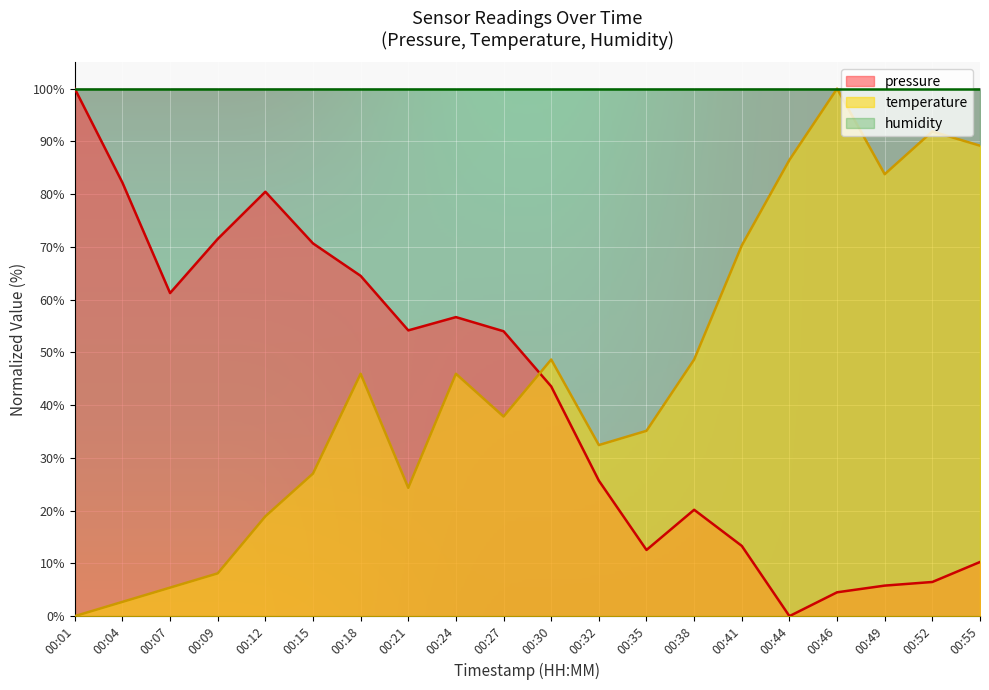

Which category has the highest value in the temperature series?

00:46